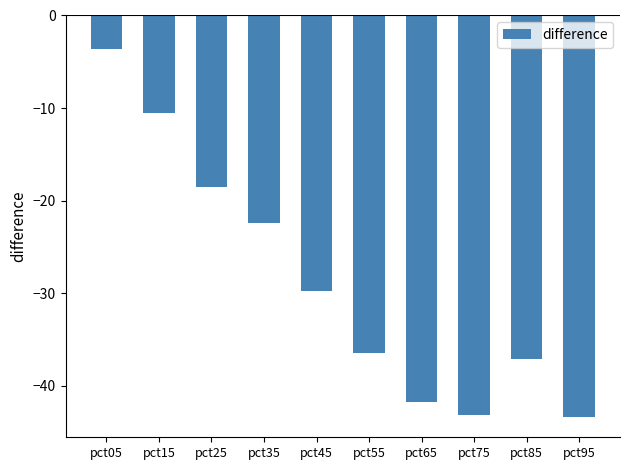

What is the smallest value displayed?

-43.4